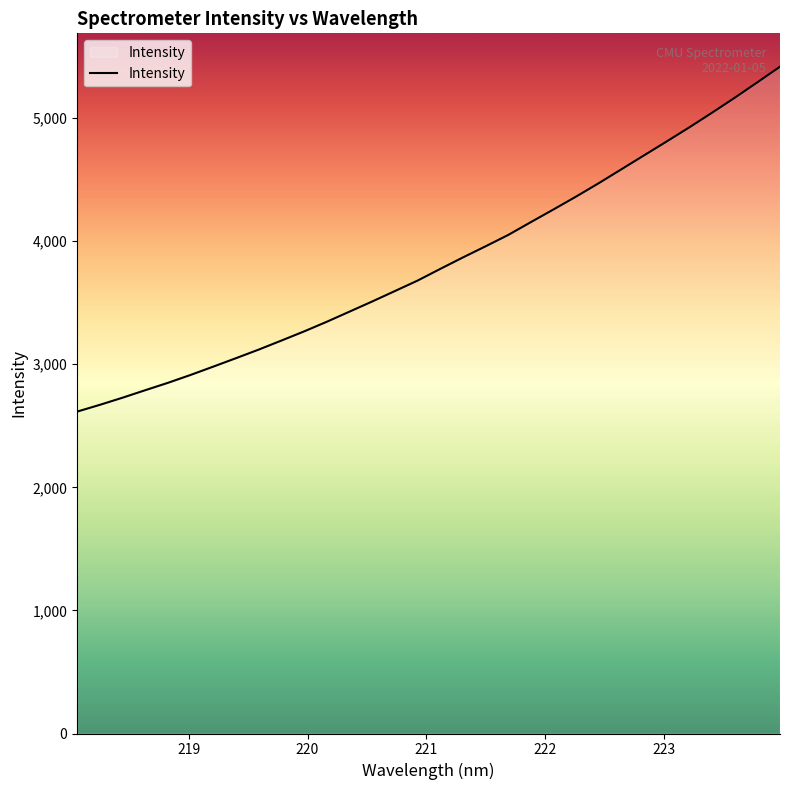

What is the smallest value displayed?

2615.2